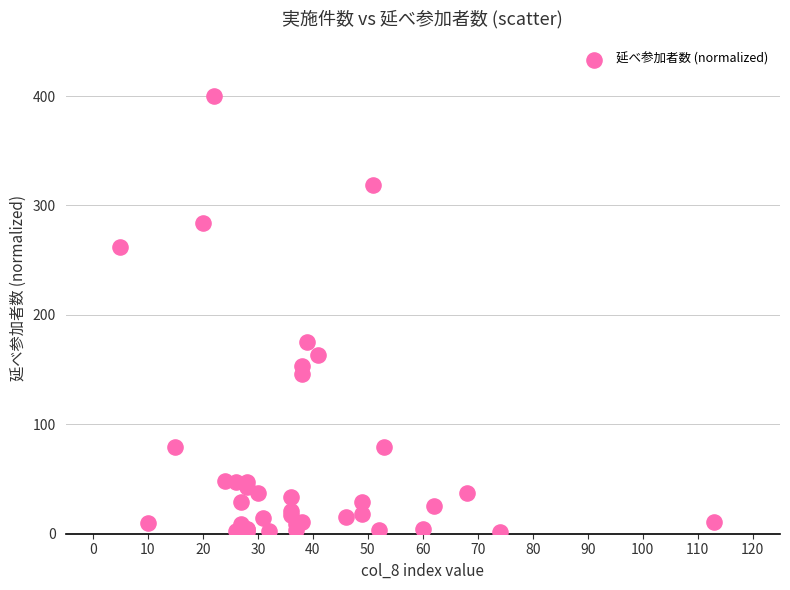

What Y value in the scatter plot is closest to 200?

175.5